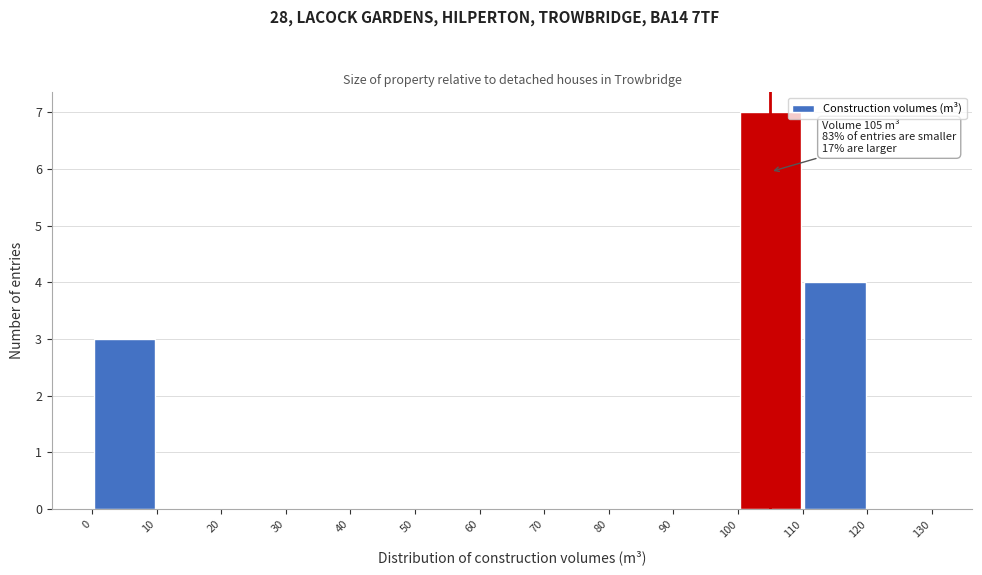

Over which range of the x-axis is the bar tallest?

100 to 110